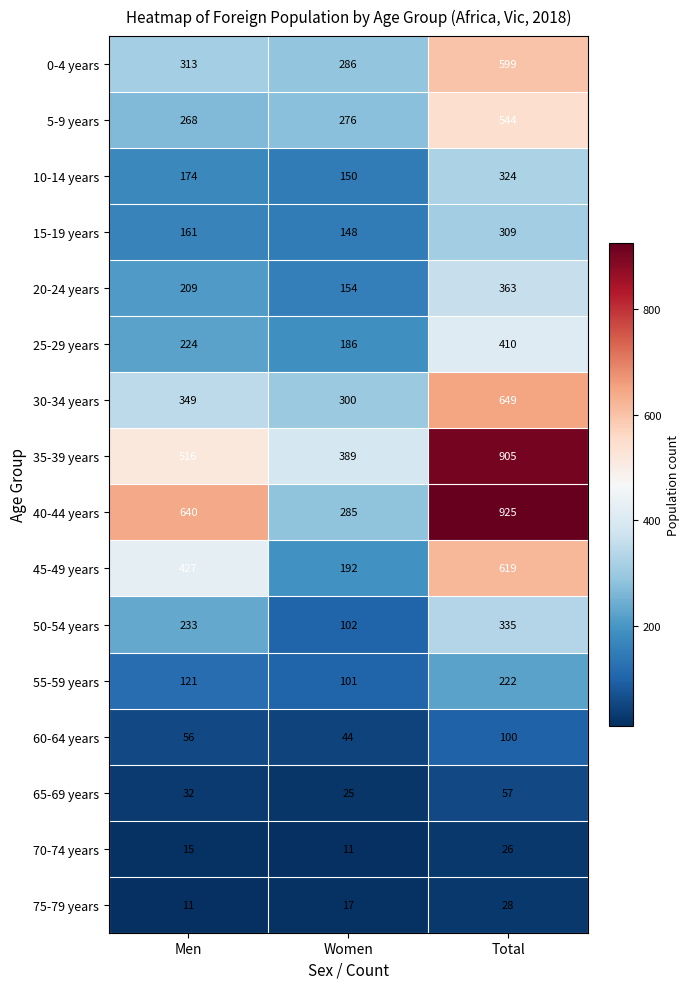

The value of 0-4 years at Men is 313. True or false?

True